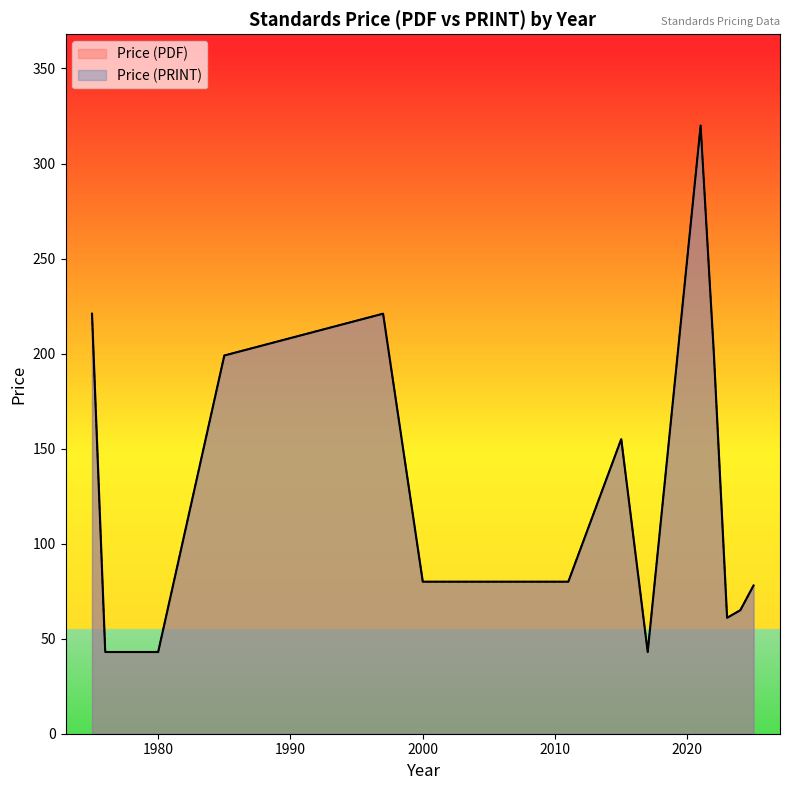

Does the chart display data point markers on the line(s)?

No